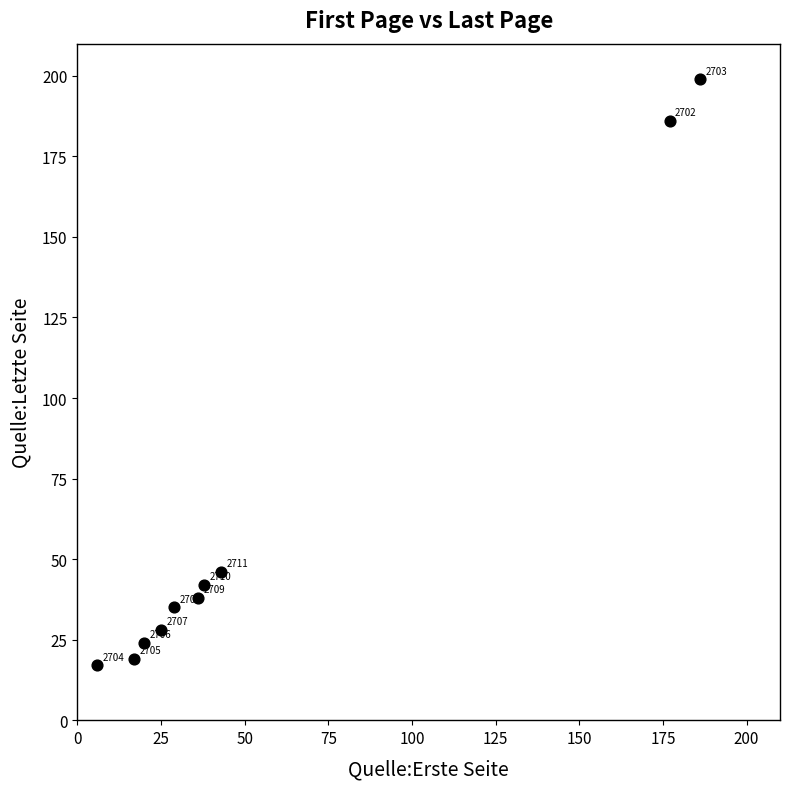

What is the average Y value?

63